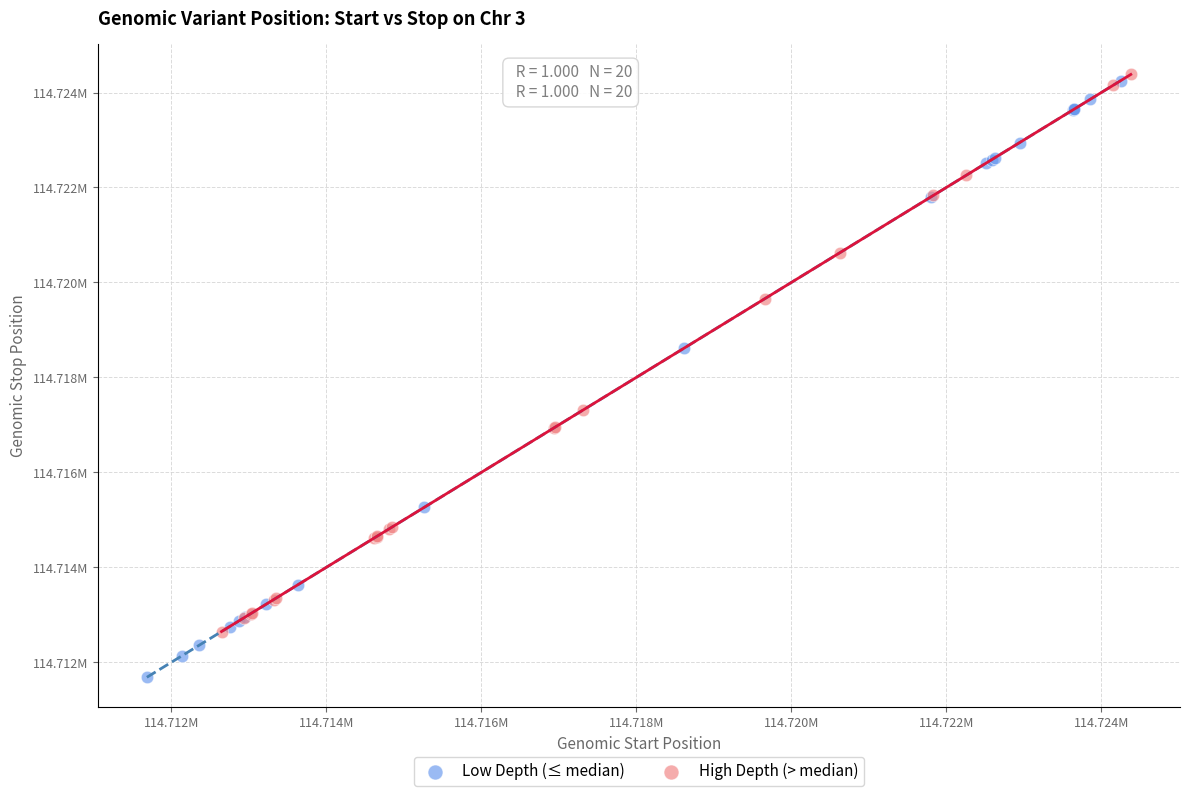

Which series contains the lowest Y value?

Low Depth (≤ median)